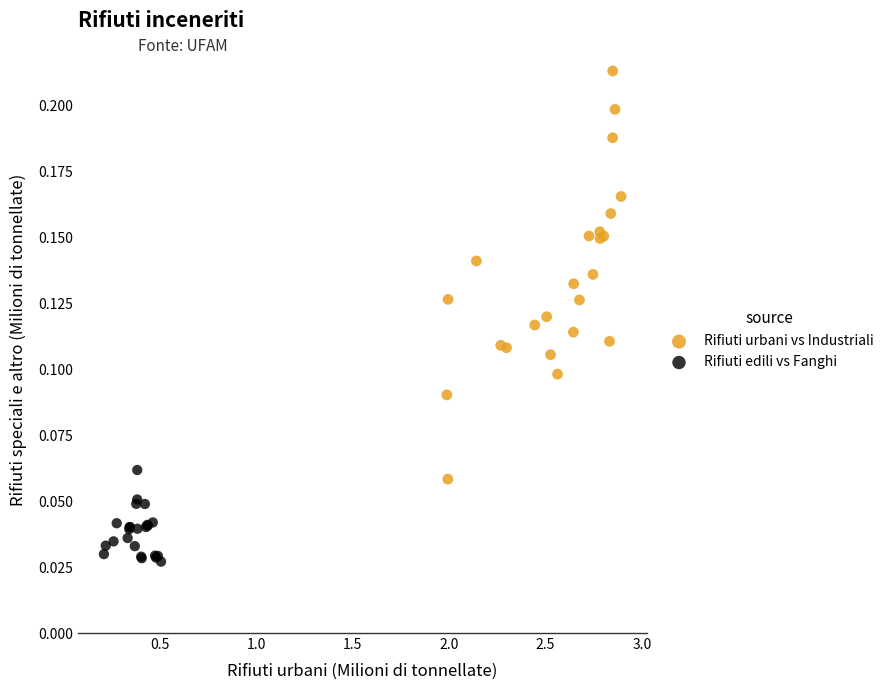

What are all the series names shown in the legend?

Rifiuti urbani vs Industriali, Rifiuti edili vs Fanghi